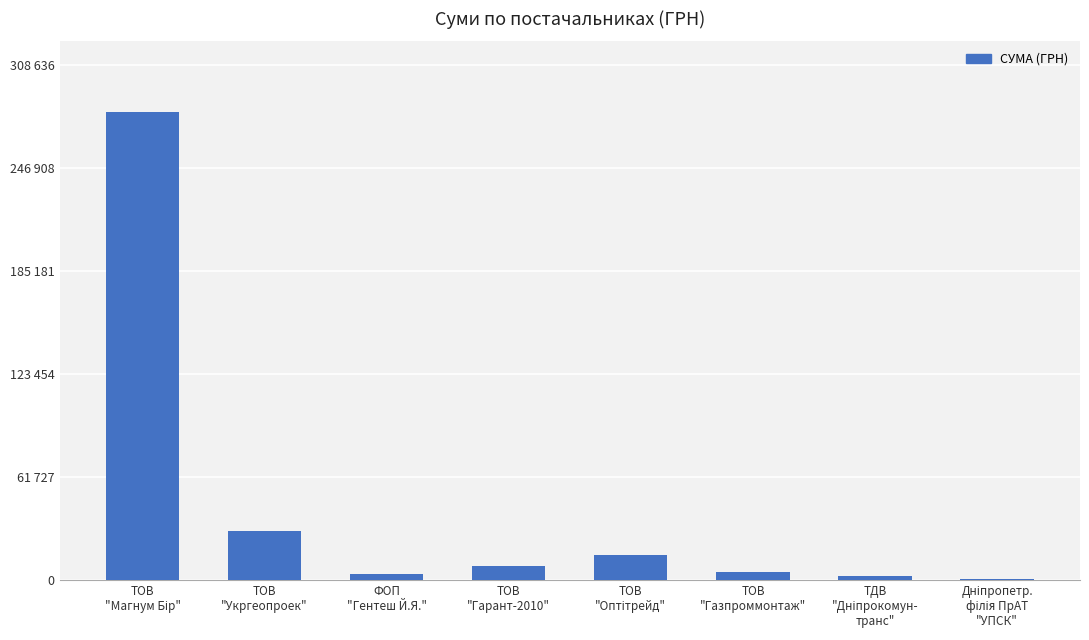

What is the sum of all values?

345916.3